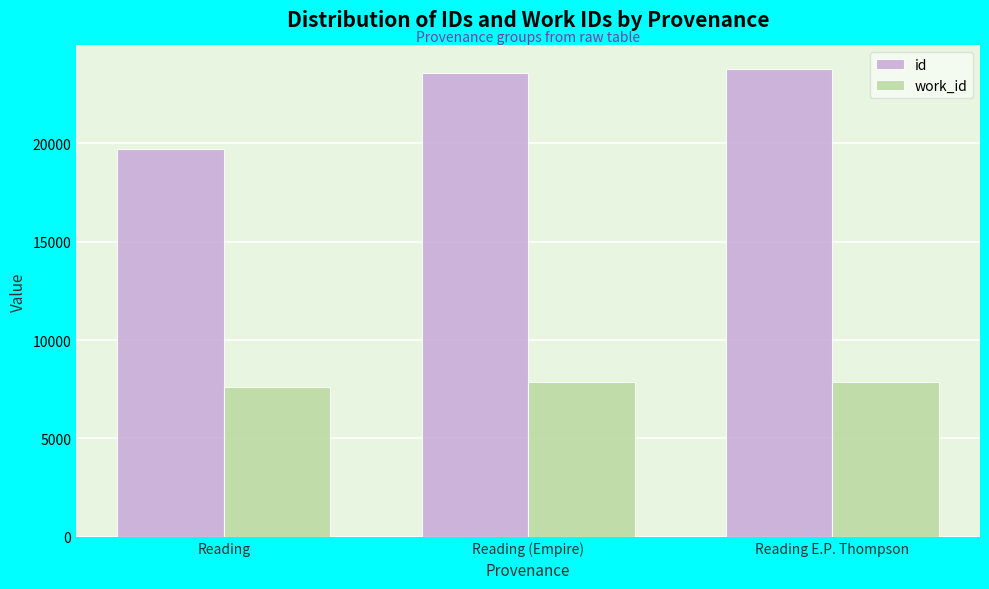

Which series has the largest total across all categories?

id